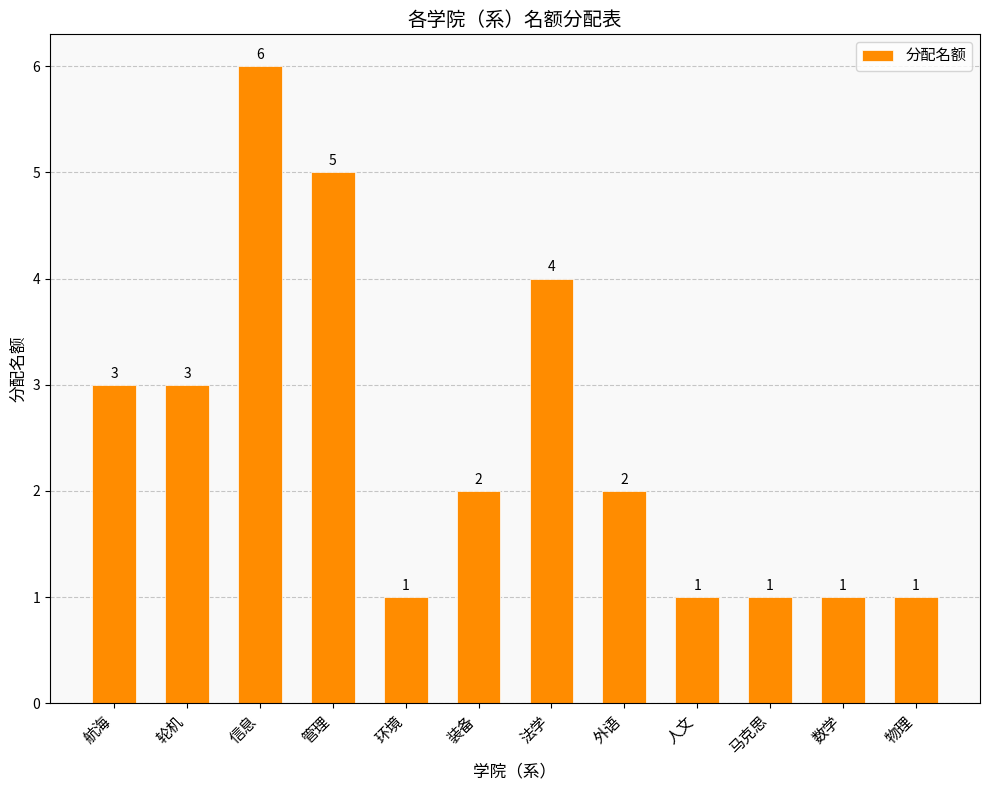

How many series are shown in this chart?

1